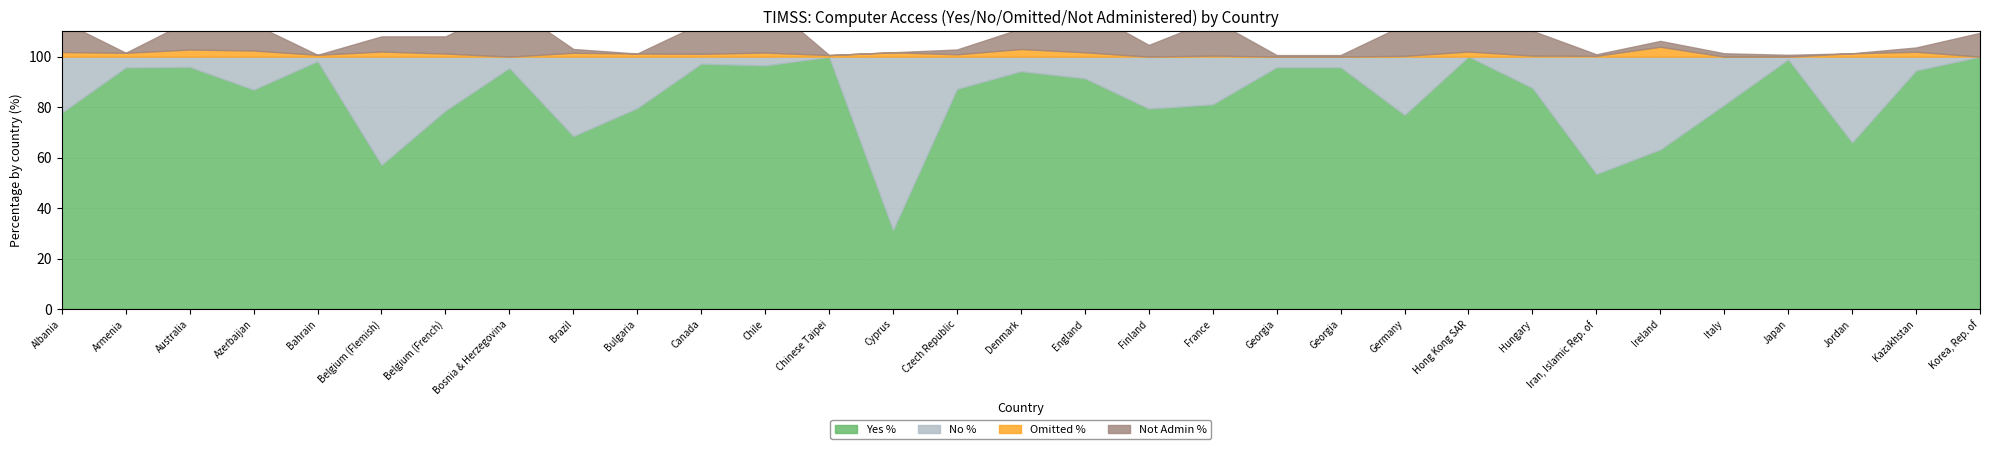

True or false: Yes % has more than 1 interior local peaks.

True